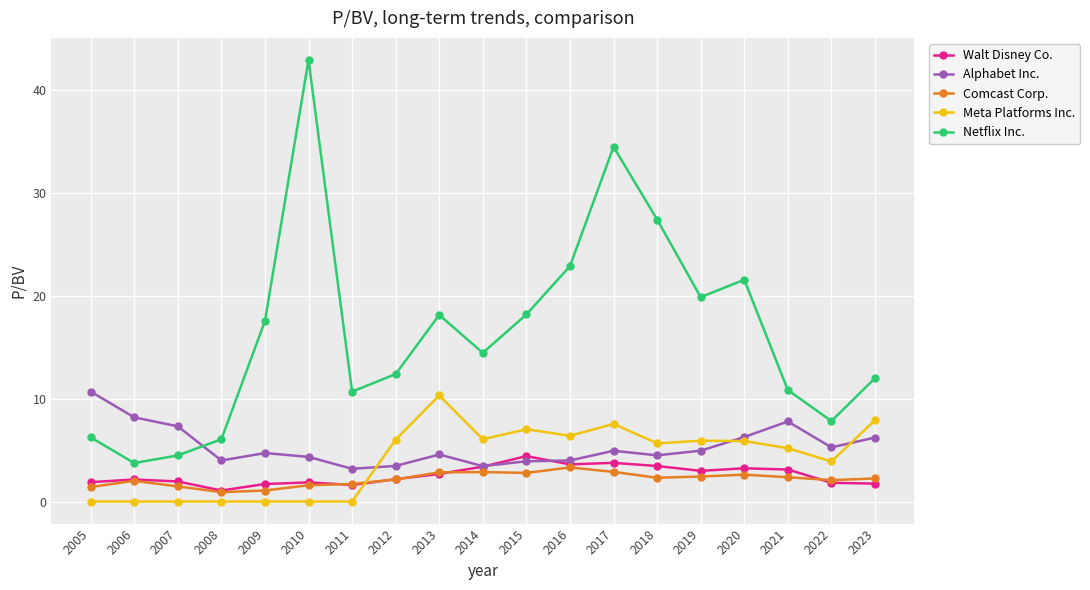

What is the sum of the Walt Disney Co. values at 2019 and 2007?

4.9